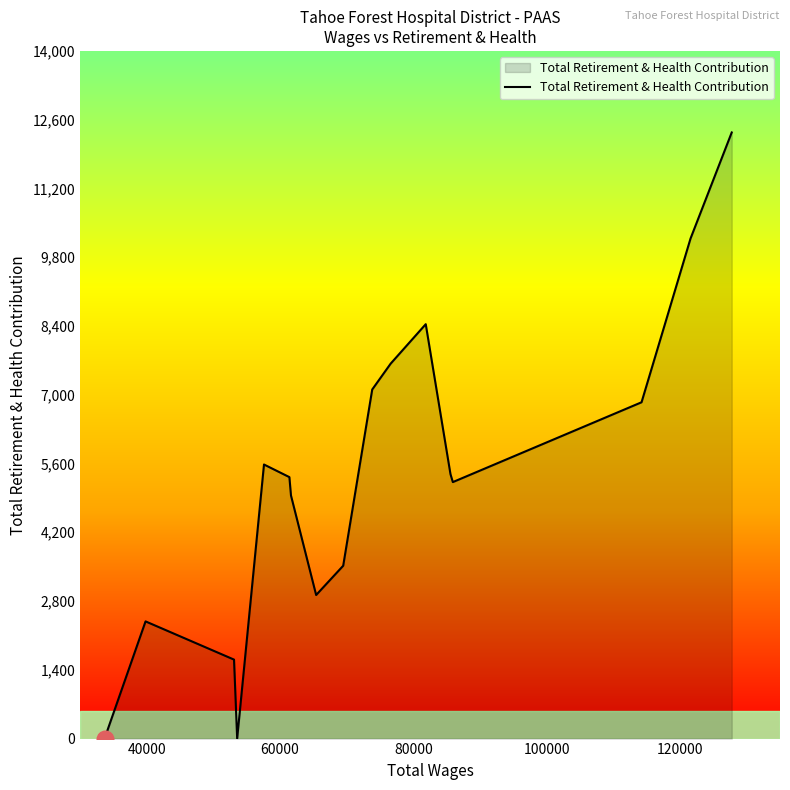

How many lines are shown in the chart?

1